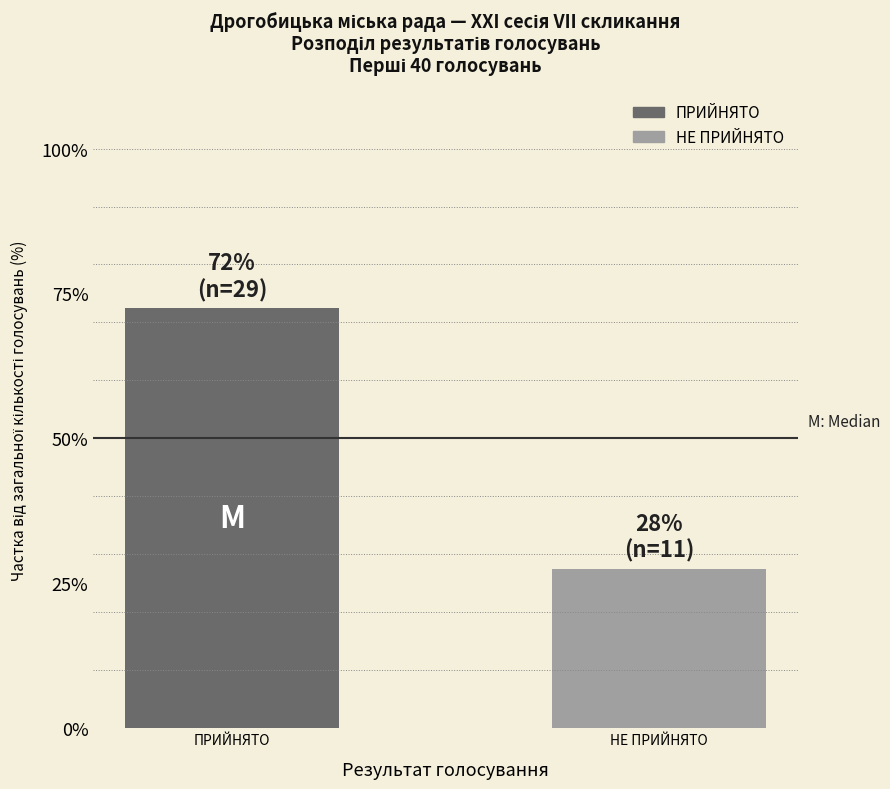

What is the difference between the values at ПРИЙНЯТО and НЕ ПРИЙНЯТО?

45.0